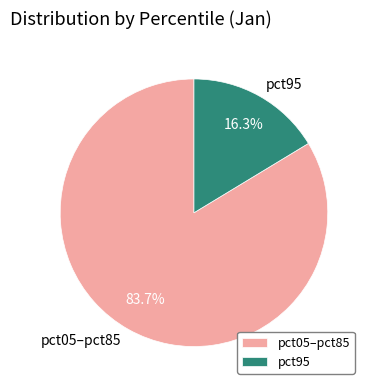

Which category accounts for the majority?

pct05–pct85